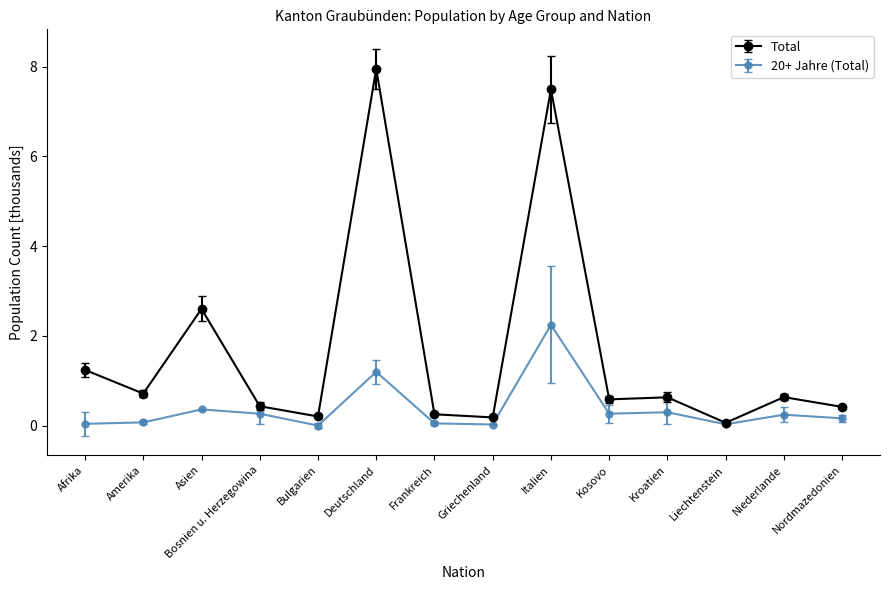

At Frankreich, list the series in order from largest to smallest.

Total, 20+ Jahre (Total)